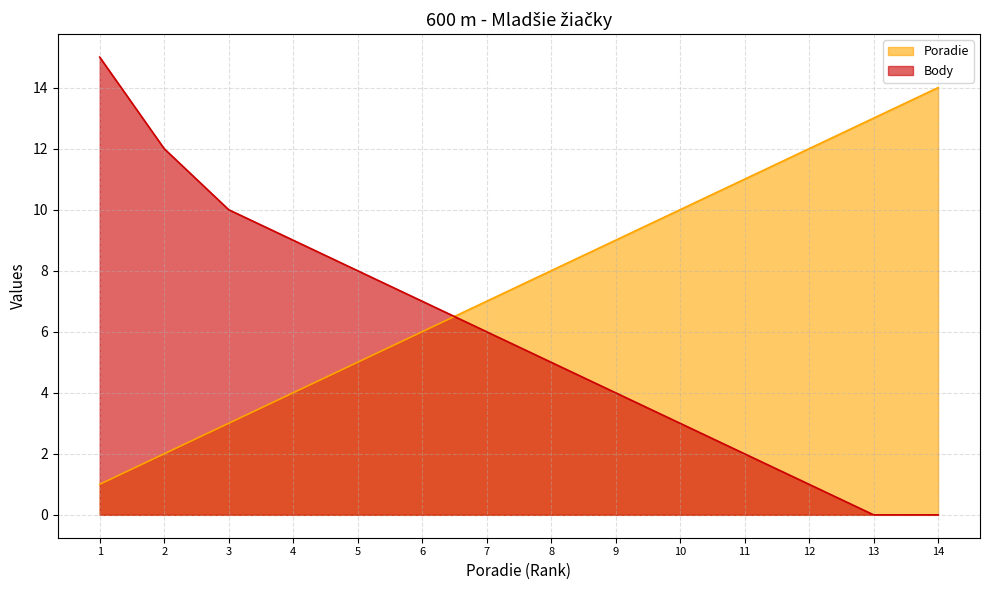

Which series ends up on top after the final intersection of Poradie and Body?

Poradie